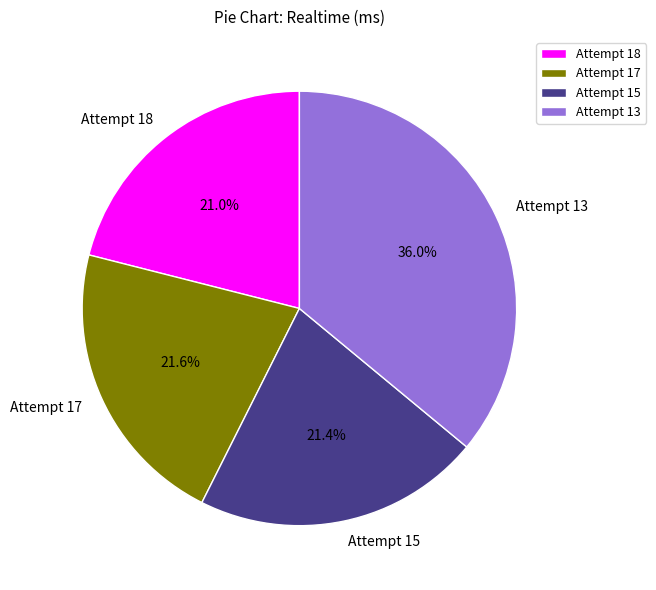

What percentage is the Attempt 17 slice, to the nearest percent?

22%